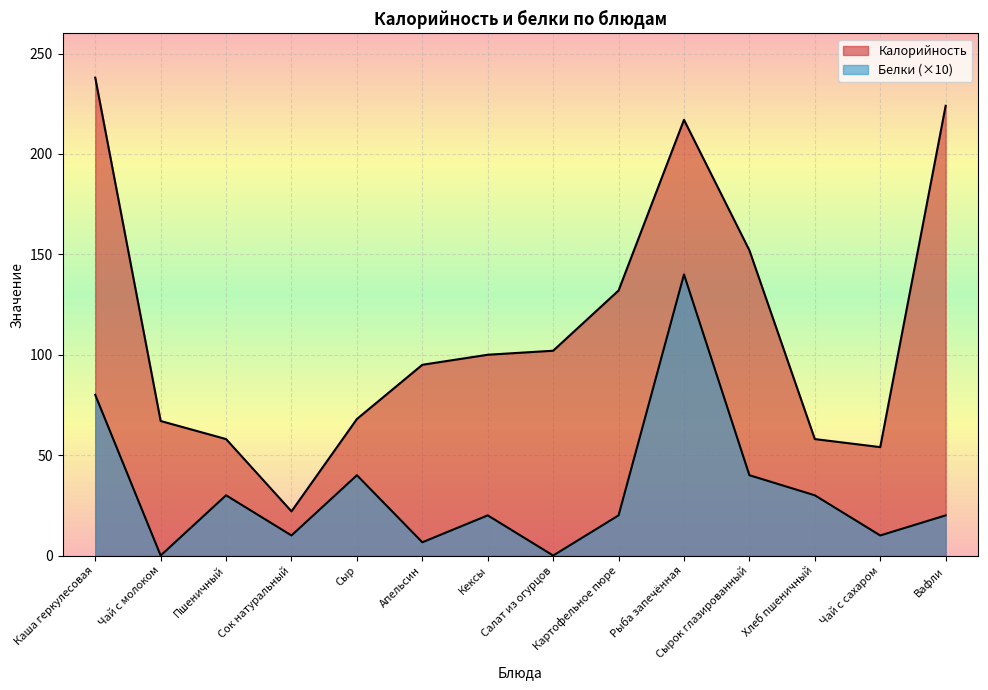

List the series in order of their peak value, highest first.

Калорийность, Белки